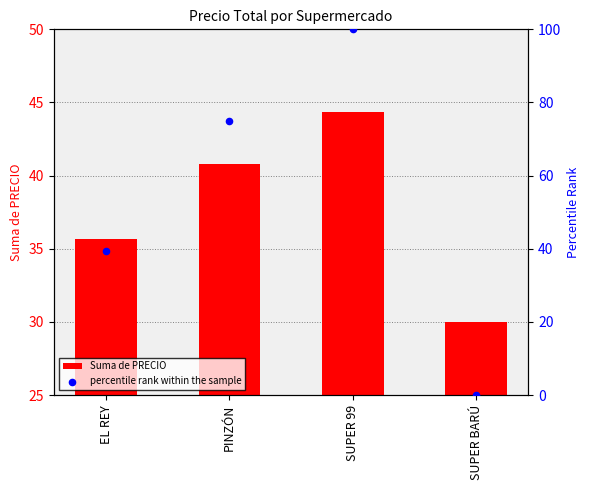

Is the value of percentile rank within the sample at SUPER 99 greater than the value of Suma de PRECIO at SUPER 99?

Yes